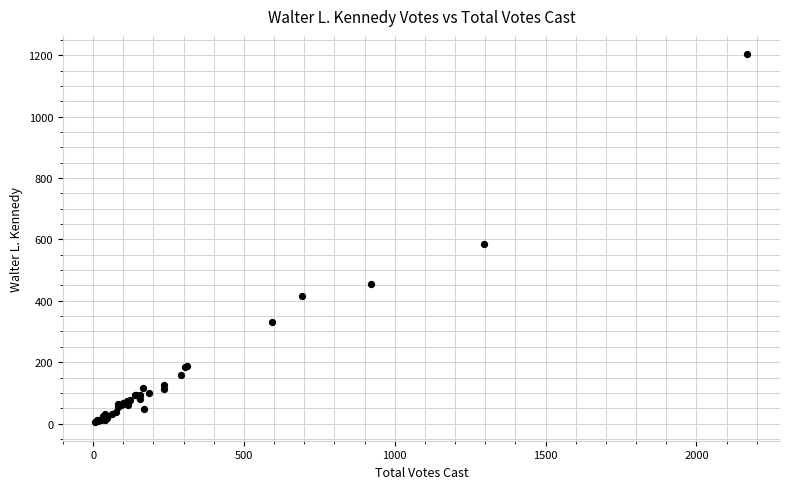

What Y value in the scatter plot is closest to 603?

586